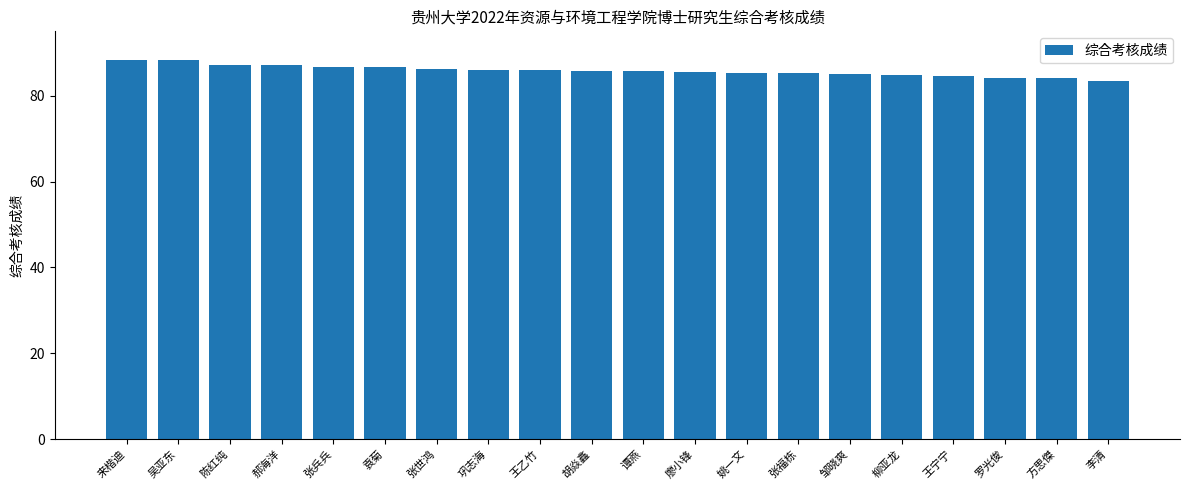

What is the minimum value shown in the chart?

83.4